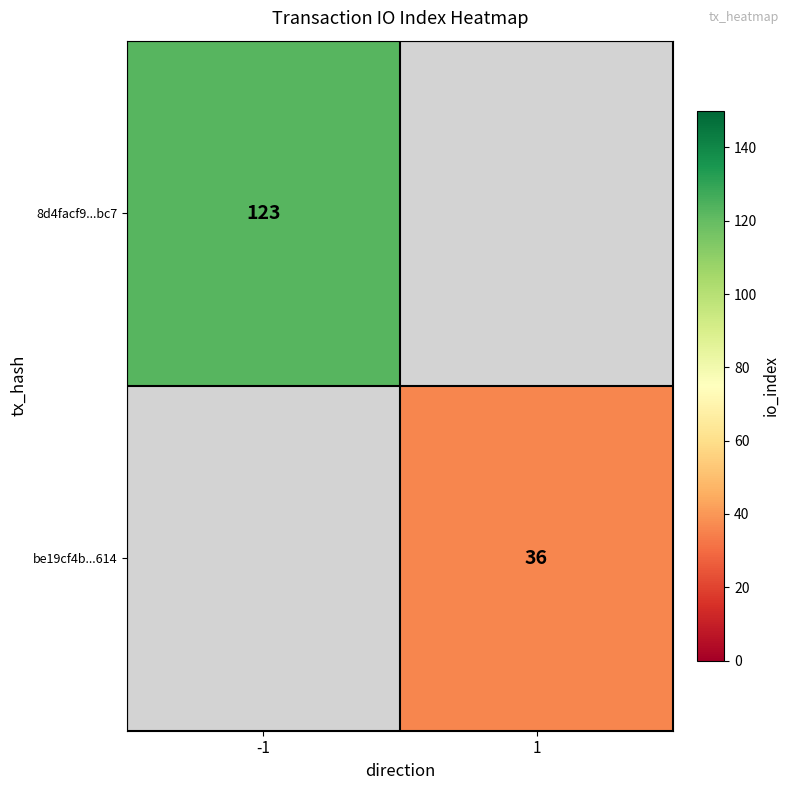

True or false: 8d4facf9...bc7 has a value of 123 at -1.

True